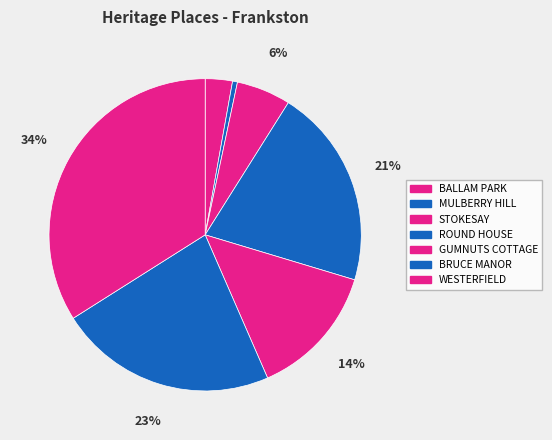

What is the ratio of the value at STOKESAY to the value at WESTERFIELD?

0.2